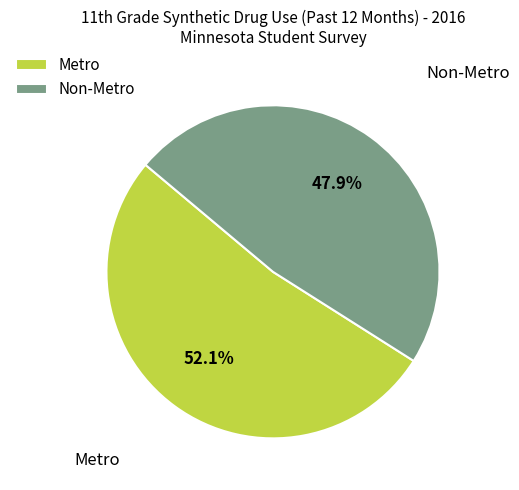

What percentage is NOT represented by Non-Metro?

52.1%